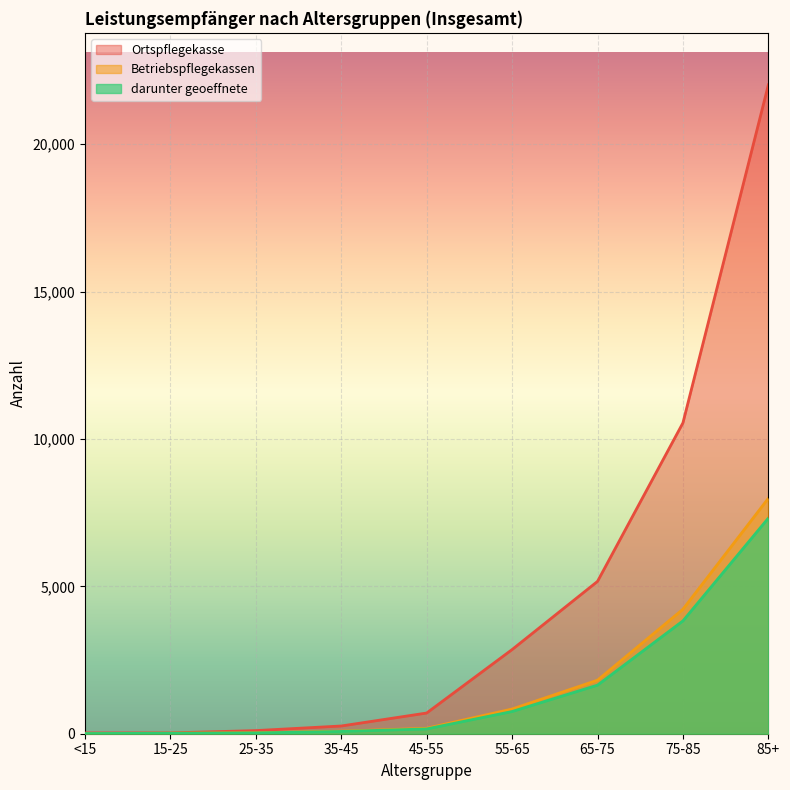

Does the chart display data point markers on the line(s)?

No